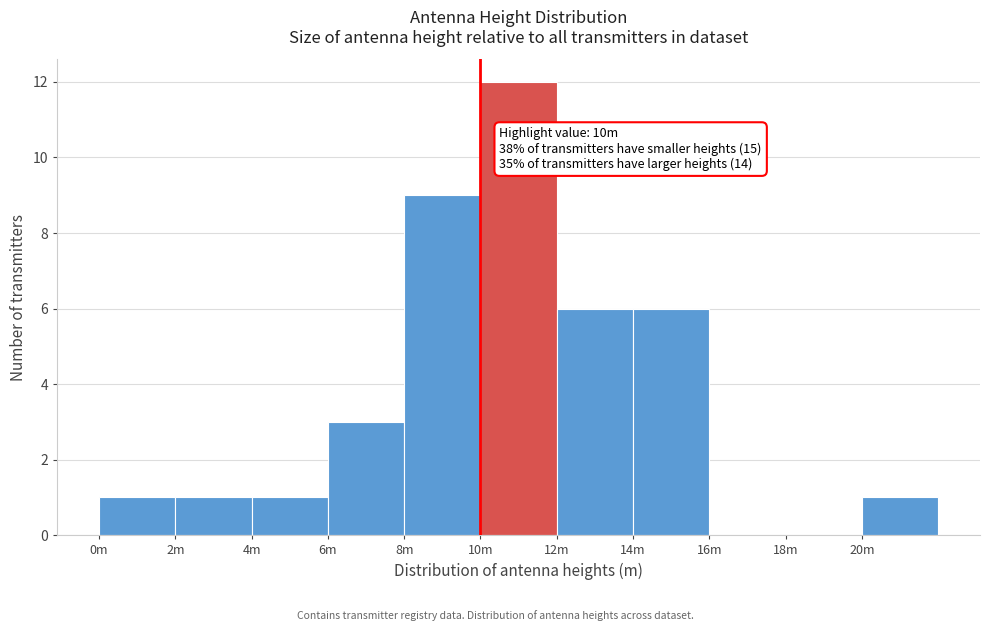

Reading right to left, transcribe all the data shown in this chart.

20m=1	18m=0	16m=0	14m=6	12m=6	10m=12	8m=9	6m=3	4m=1	2m=1	0m=1